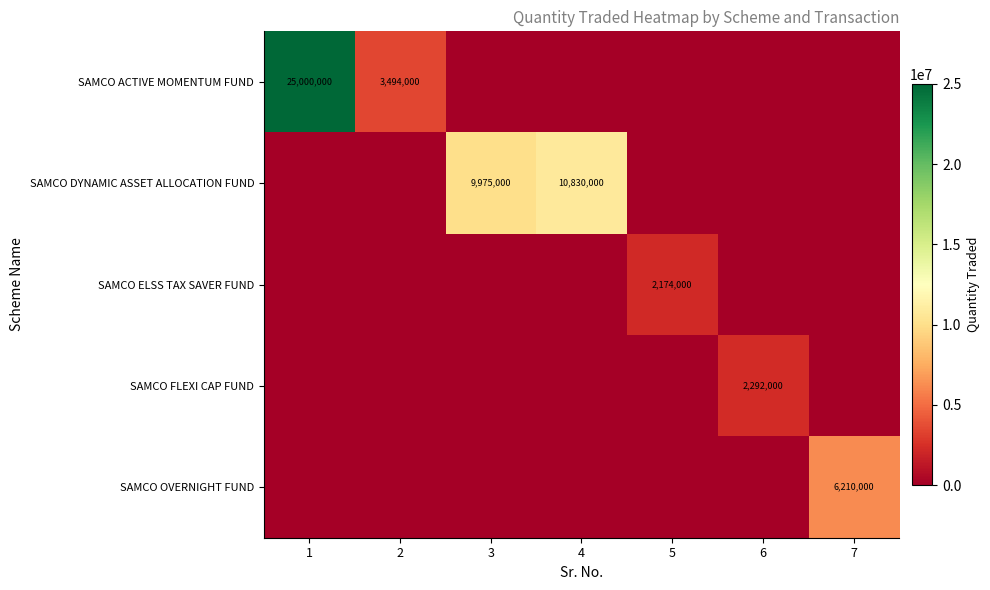

How many distinct data groups are displayed?

5